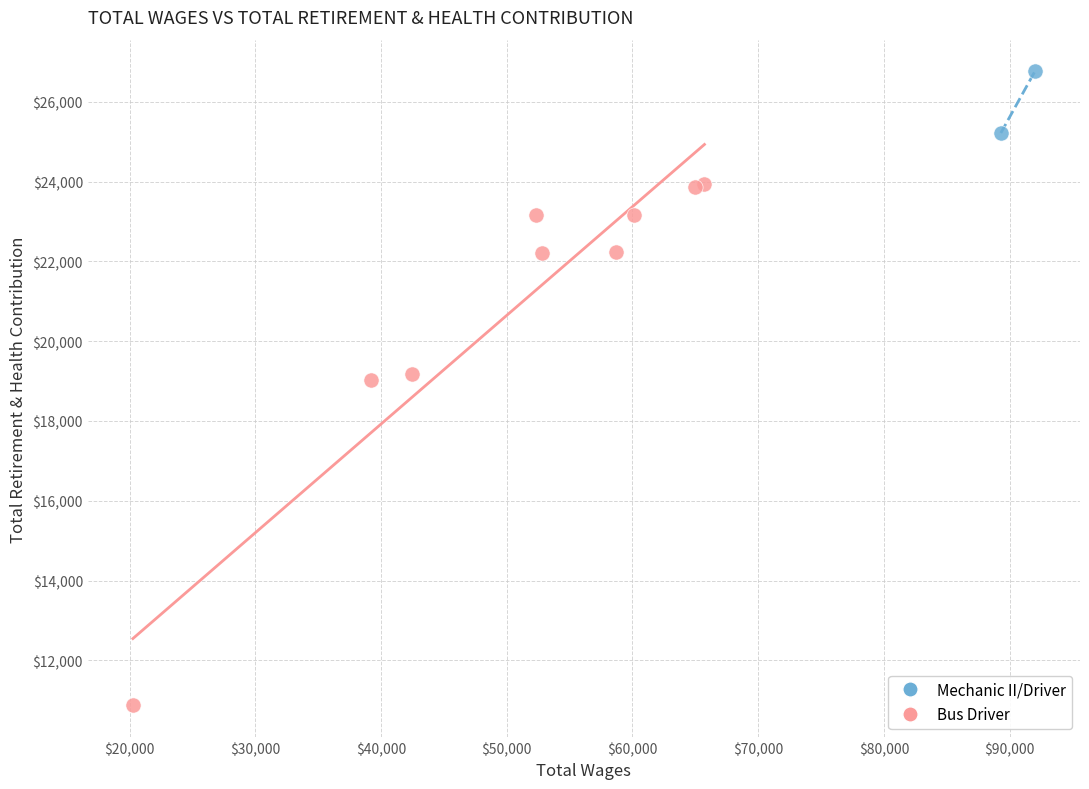

What are all the series names shown in the legend?

Mechanic II/Driver, Bus Driver